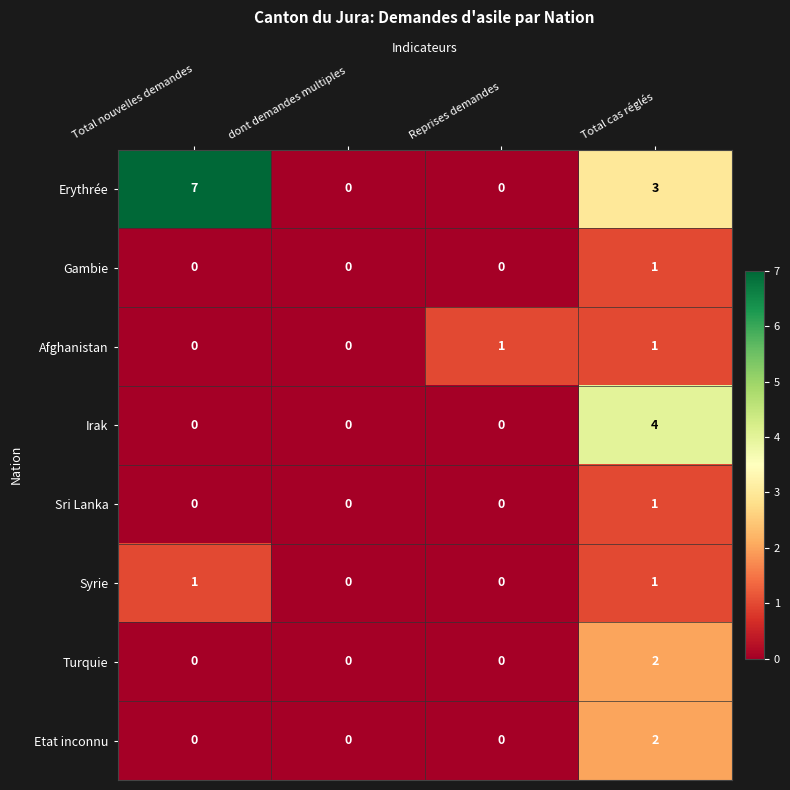

What is the greatest value displayed?

7